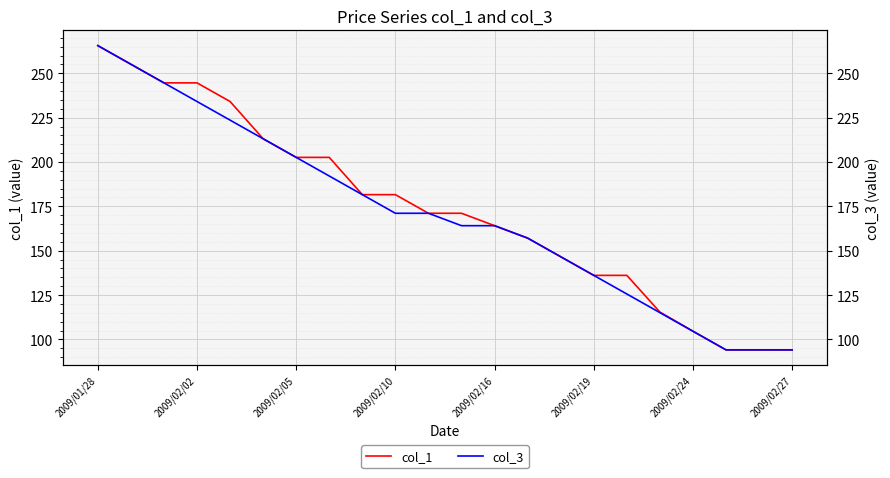

The col_1 series shows 104.6 at 2009/02/24. True or false?

True